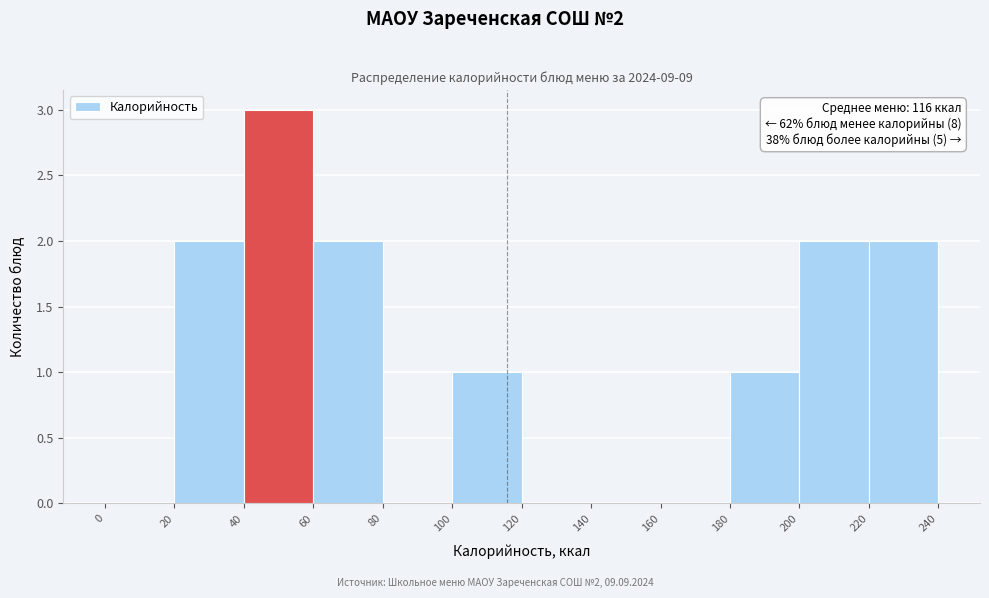

Over which range of the x-axis is the bar tallest?

40 to 60